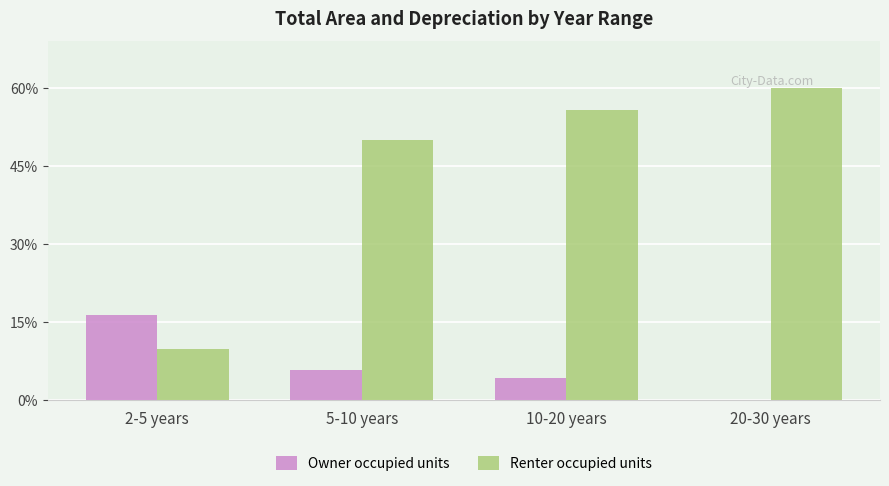

What is the label of the 3rd bar from the left?

10-20 years